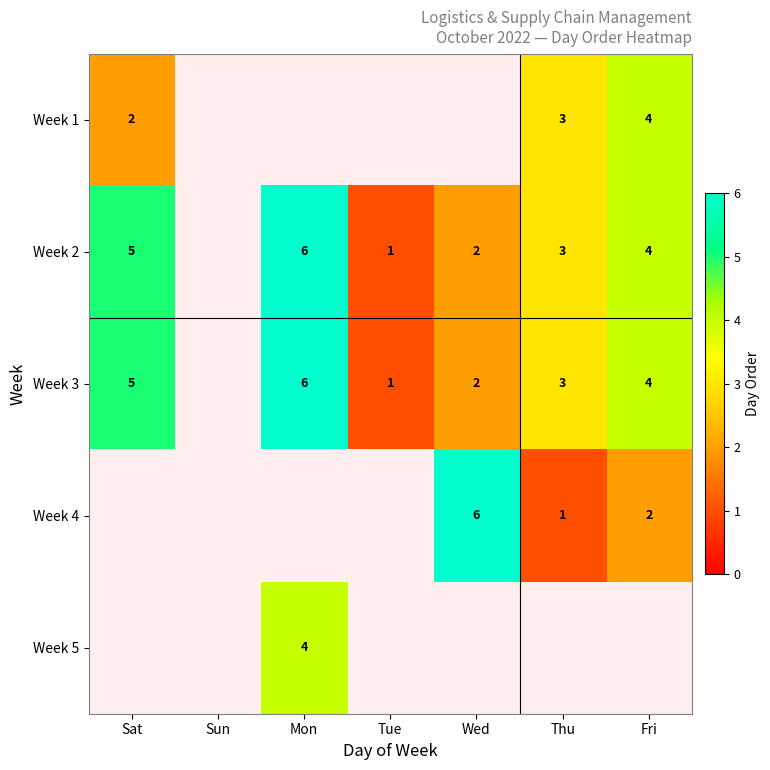

Is the value of Week 5 at Mon greater than the value of Week 3 at Mon?

No